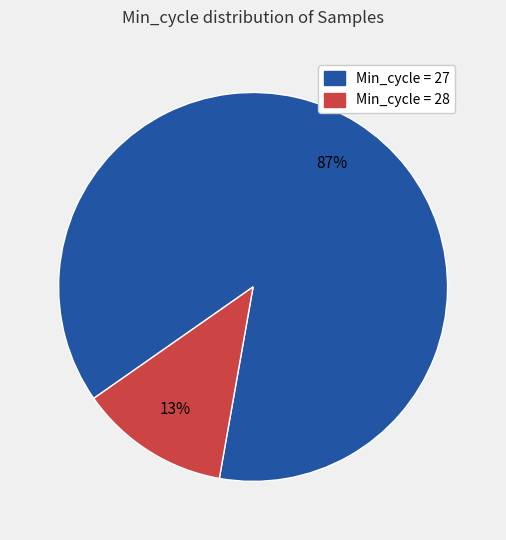

Does any single category account for the majority?

Yes